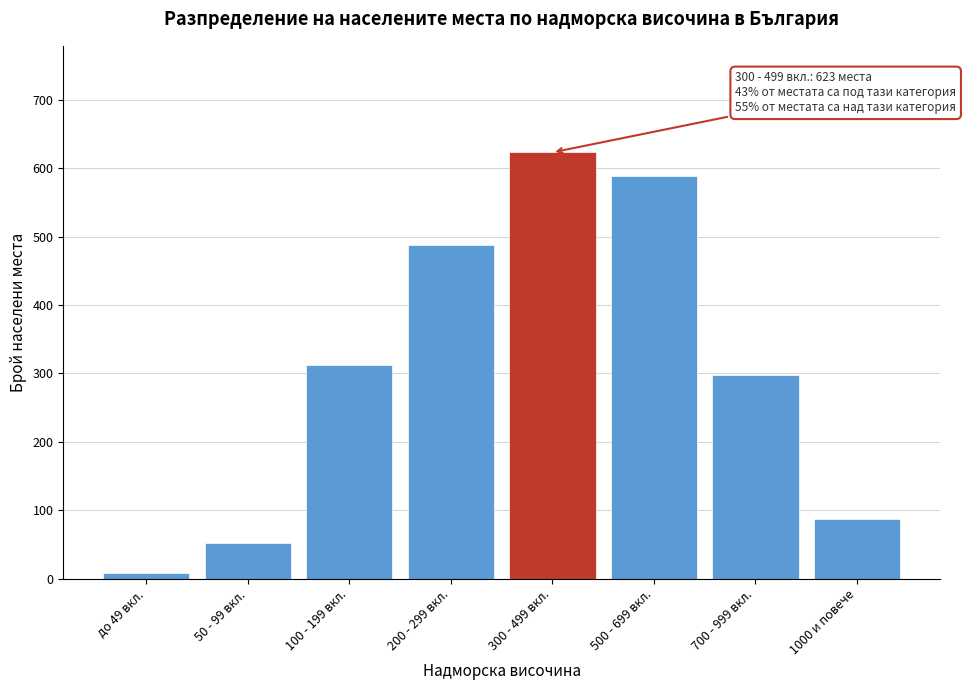

Reading left to right, extract all data points from this chart.

до 49 вкл.=8	50 - 99 вкл.=52	100 - 199 вкл.=312	200 - 299 вкл.=487	300 - 499 вкл.=623	500 - 699 вкл.=589	700 - 999 вкл.=298	1000 и повече=87